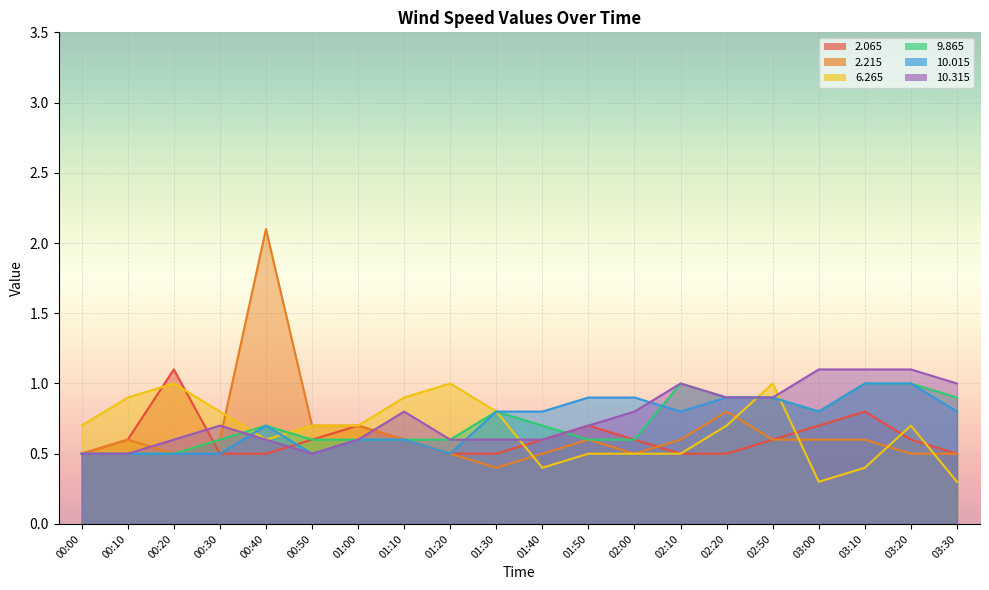

The  10.315 series shows 0.3 at 01:30. True or false?

False